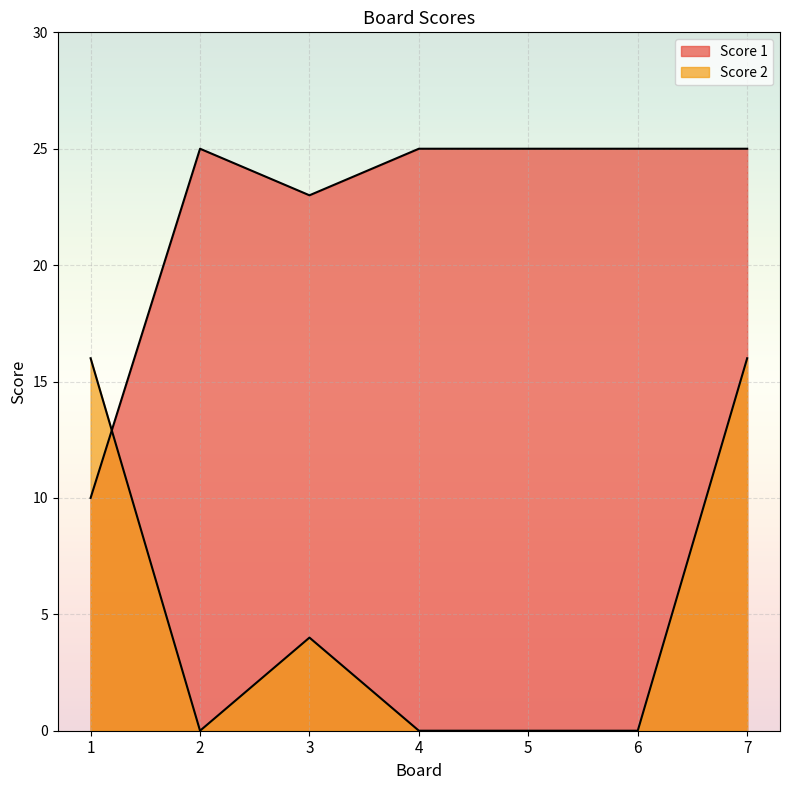

Reading left to right, transcribe all the data shown in this chart.

Score 1: 1=10	2=25	3=23	4=25	5=25	6=25	7=25
Score 2: 1=16	2=0	3=4	4=0	5=0	6=0	7=16